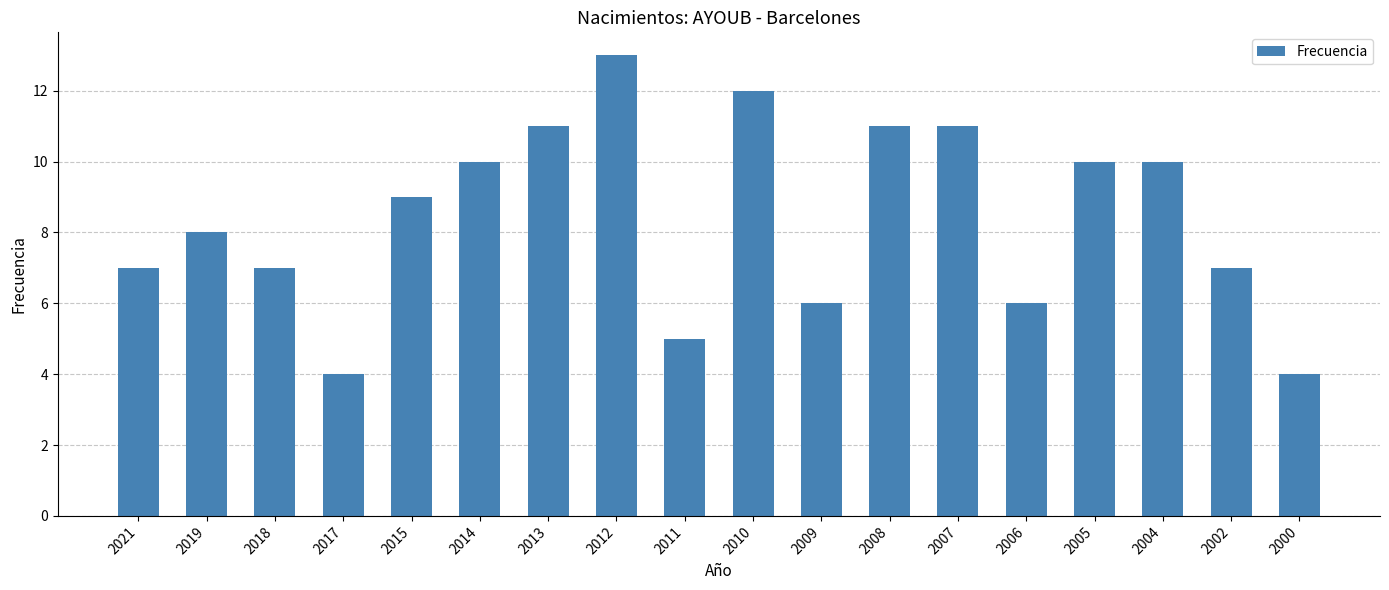

Reading left to right, what are all the values shown in this chart?

2021=7	2019=8	2018=7	2017=4	2015=9	2014=10	2013=11	2012=13	2011=5	2010=12	2009=6	2008=11	2007=11	2006=6	2005=10	2004=10	2002=7	2000=4